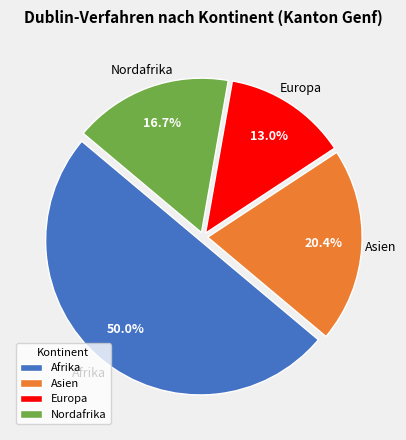

How many segments does this pie chart have?

4